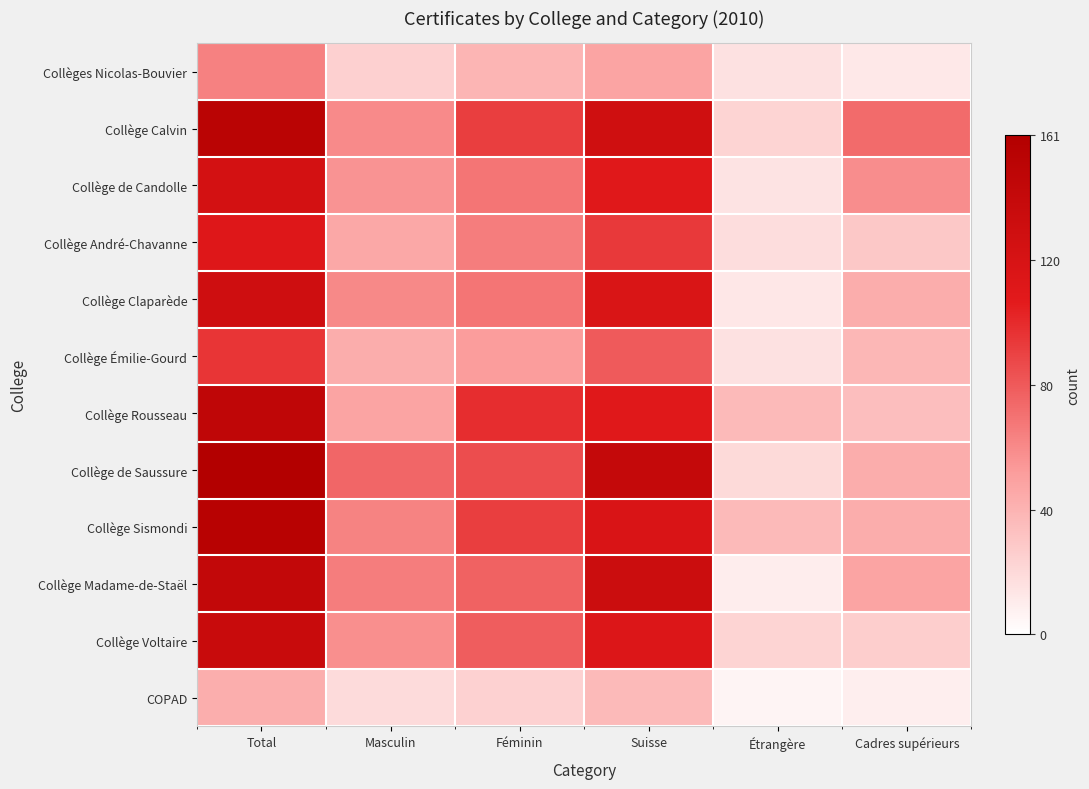

Rank the series by their maximum value, from lowest to highest.

COPAD, Collèges Nicolas-Bouvier, Collège Émilie-Gourd, Collège André-Chavanne, Collège de Candolle, Collège Claparède, Collège Voltaire, Collège Madame-de-Staël, Collège Rousseau, Collège Calvin, Collège Sismondi, Collège de Saussure